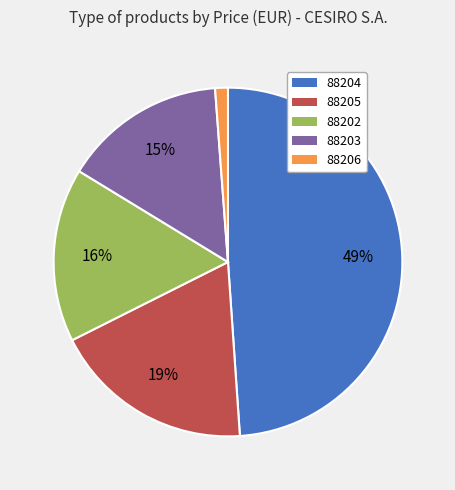

Which slice is the smallest?

88206